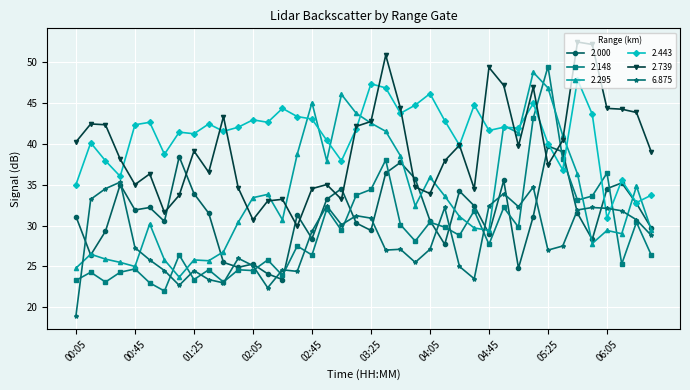

How many lines are shown in the chart?

6